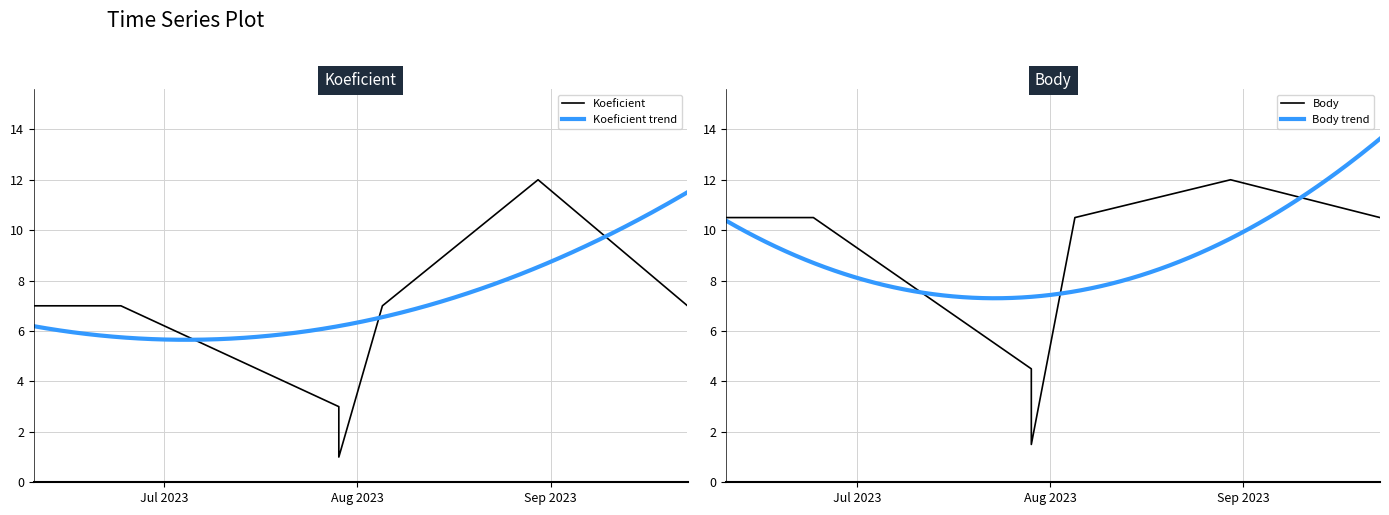

In Body, how many points are lower than both neighbors (excluding endpoints)?

1